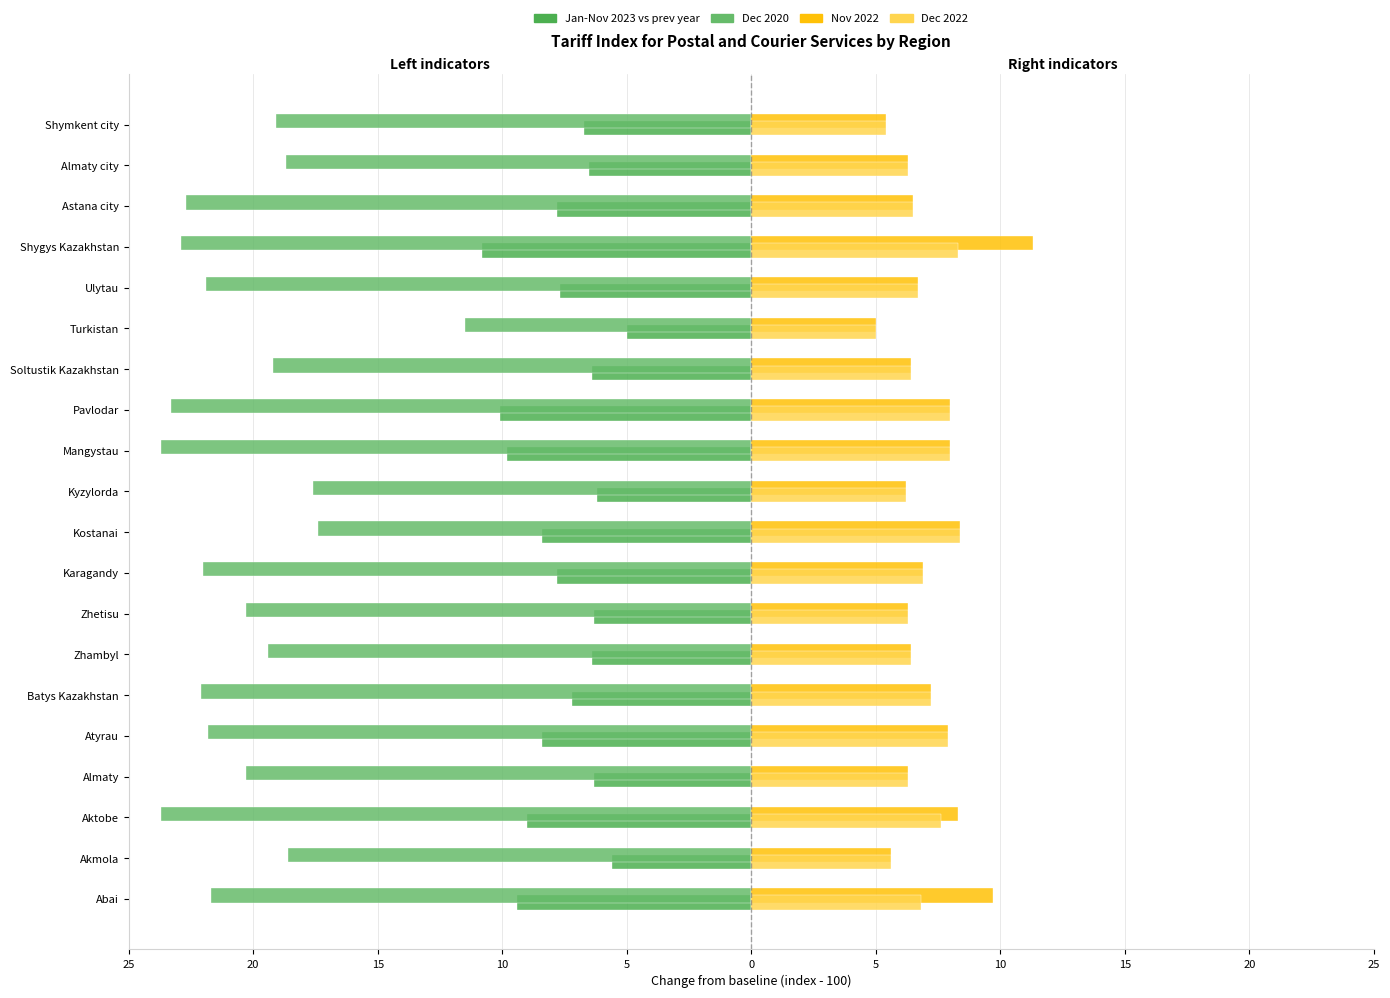

At how many categories does at least one series exceed 2?

20